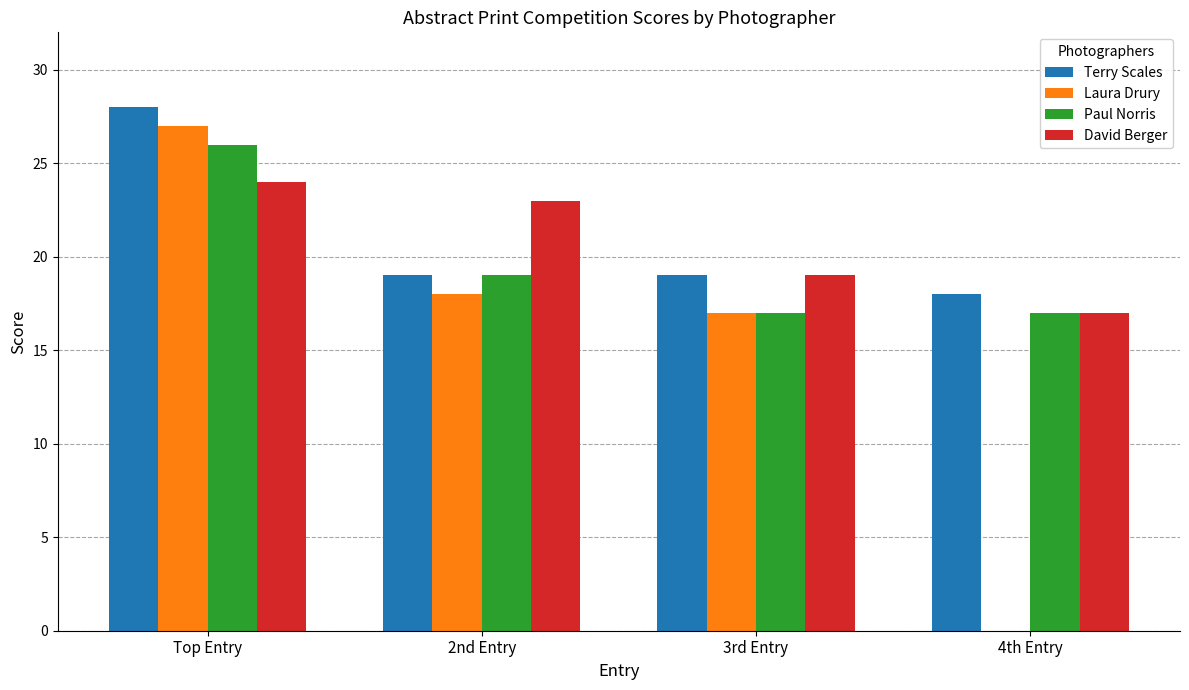

Which series changed the most between Top Entry and 4th Entry?

Laura Drury